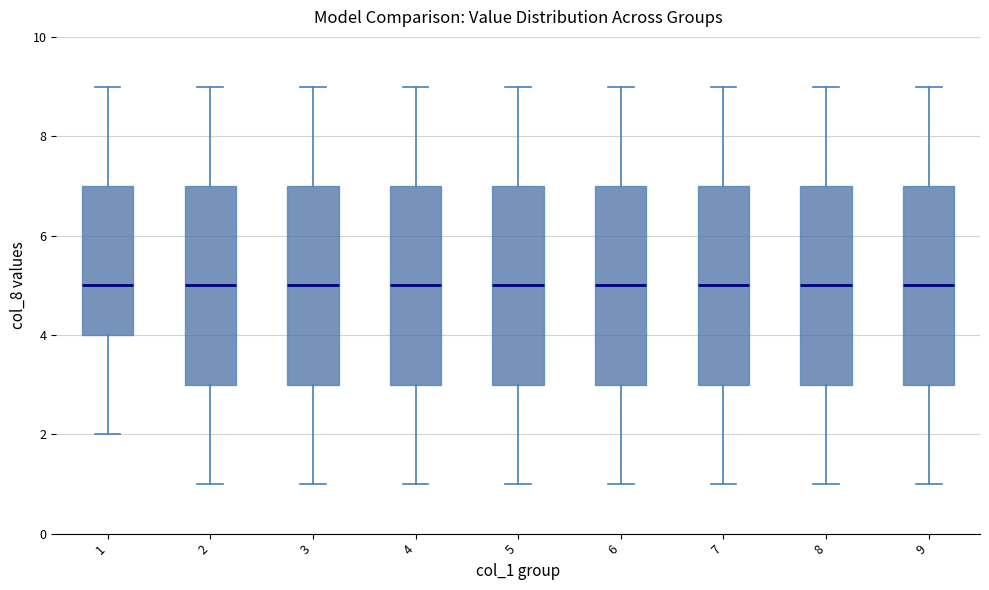

Reading left to right, transcribe this box plot: for each box, give where its median line is, the range the box spans, and where its two whiskers end, as read against the y-axis. The values are not printed on the chart, so give them approximately, as read against the axis.

1: median 5, box 4 to 7, whiskers 2 to 9
2: median 5, box 3 to 7, whiskers 1 to 9
3: median 5, box 3 to 7, whiskers 1 to 9
4: median 5, box 3 to 7, whiskers 1 to 9
5: median 5, box 3 to 7, whiskers 1 to 9
6: median 5, box 3 to 7, whiskers 1 to 9
7: median 5, box 3 to 7, whiskers 1 to 9
8: median 5, box 3 to 7, whiskers 1 to 9
9: median 5, box 3 to 7, whiskers 1 to 9